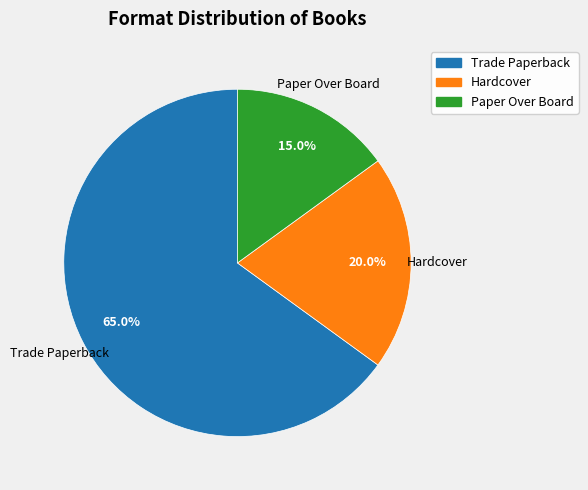

To the nearest percent, what is the average slice percentage?

33%